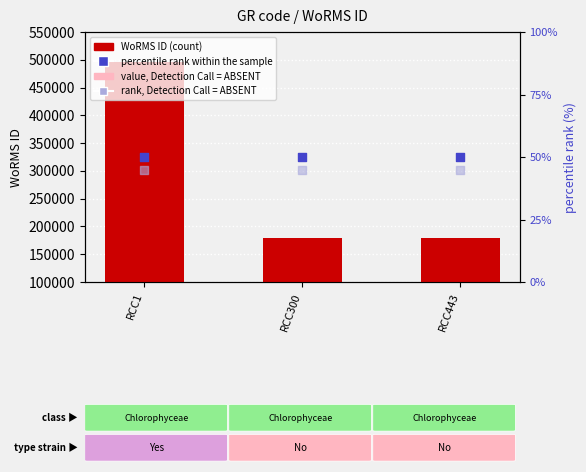

Which series has the largest total across all categories?

WoRMS ID